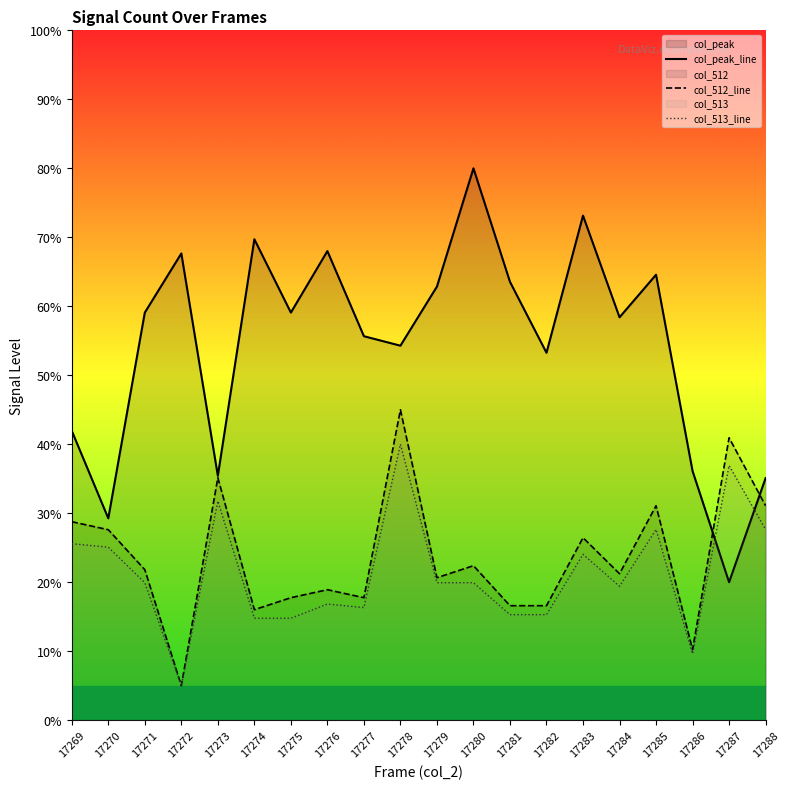

True or false: col_512_line and col_513_line cross at least once.

False